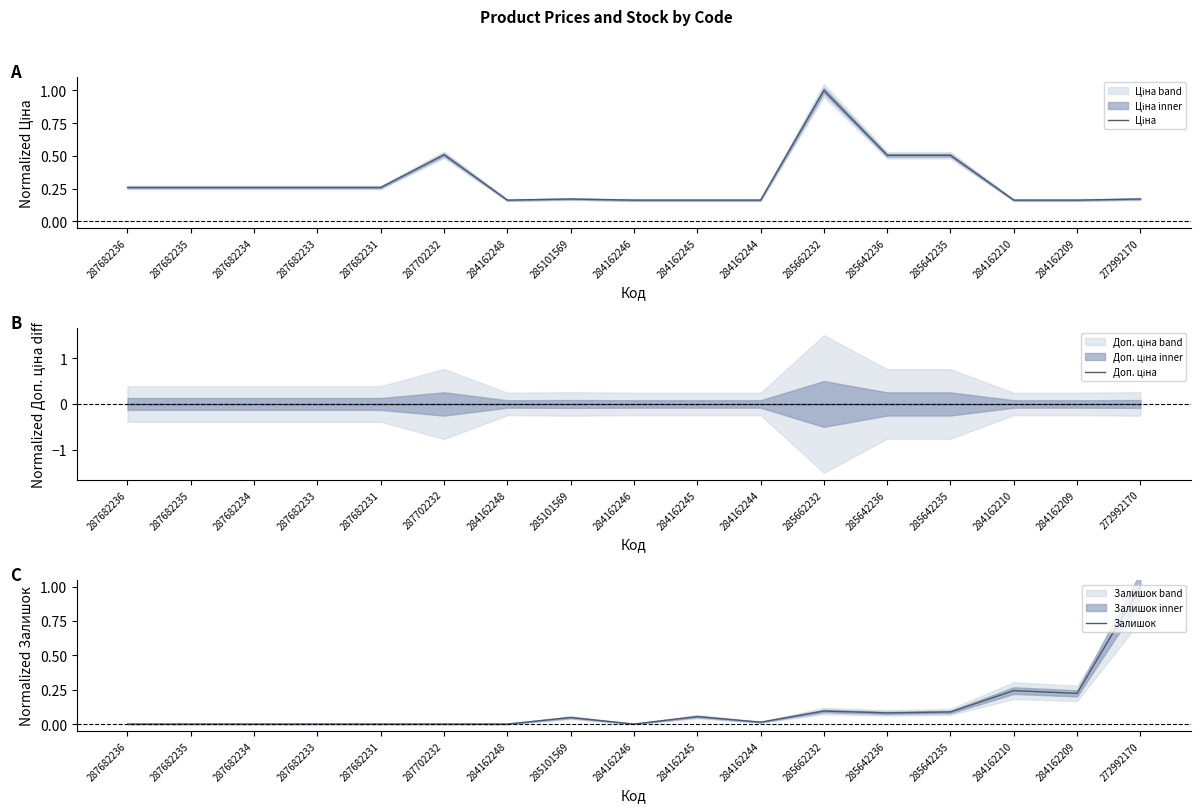

How many lines are shown in the chart?

3